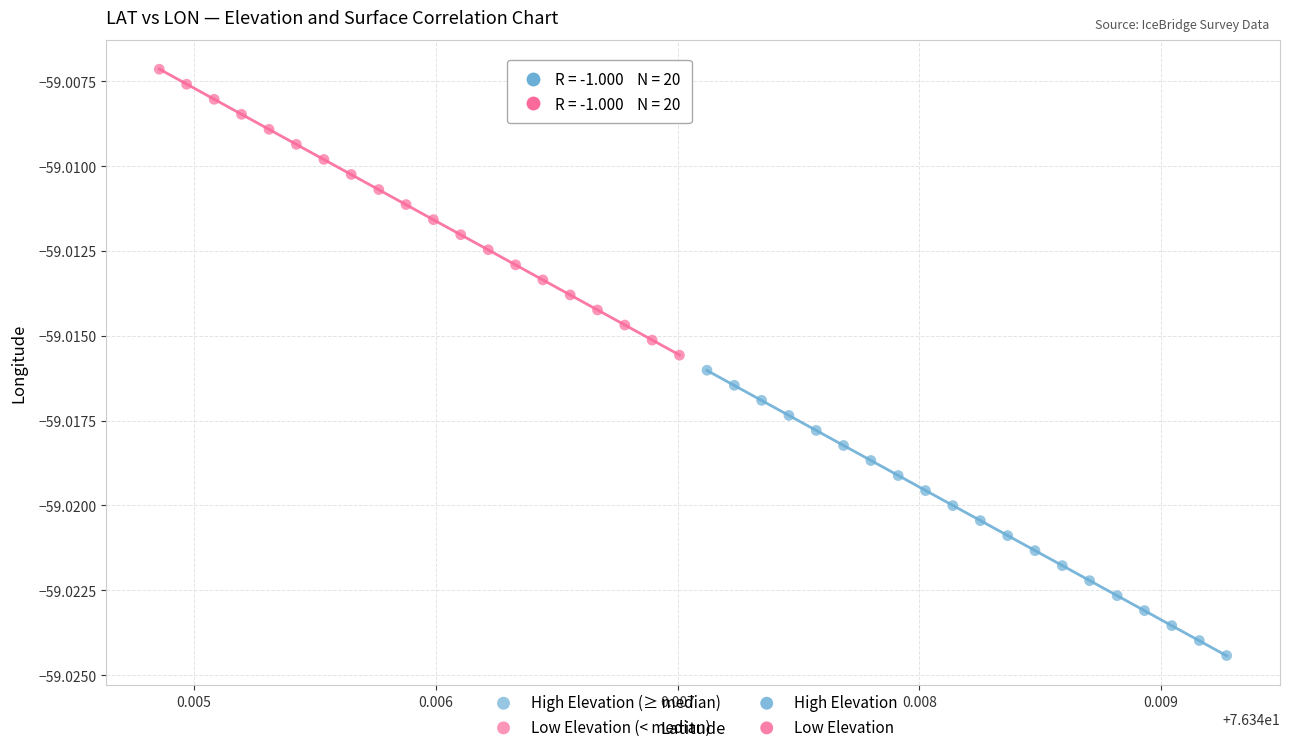

Which series has the largest Y range (max minus min)?

Low Elevation (< median)